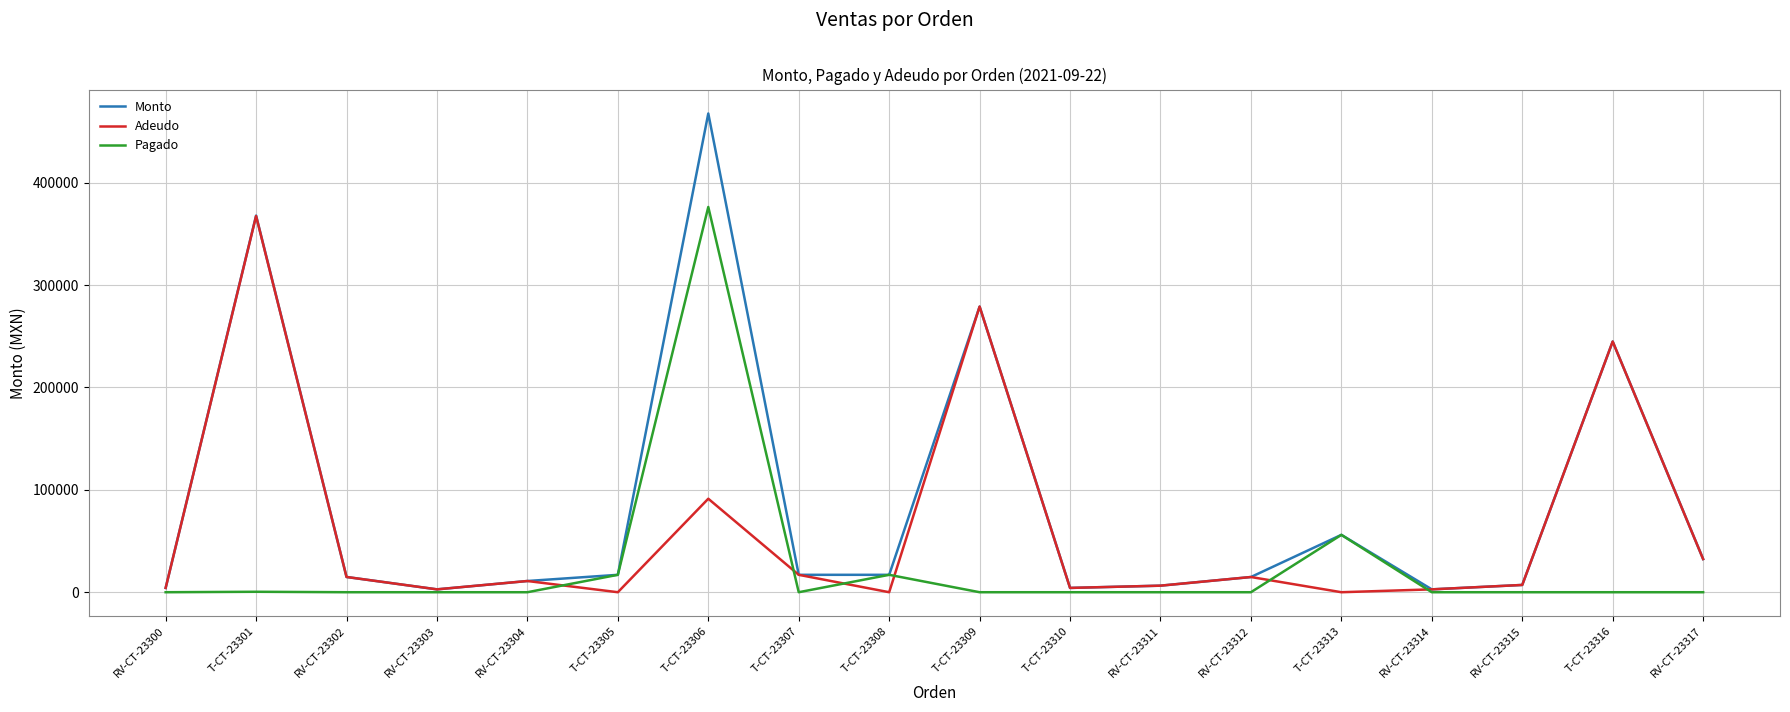

How many categories are shown in the chart?

18